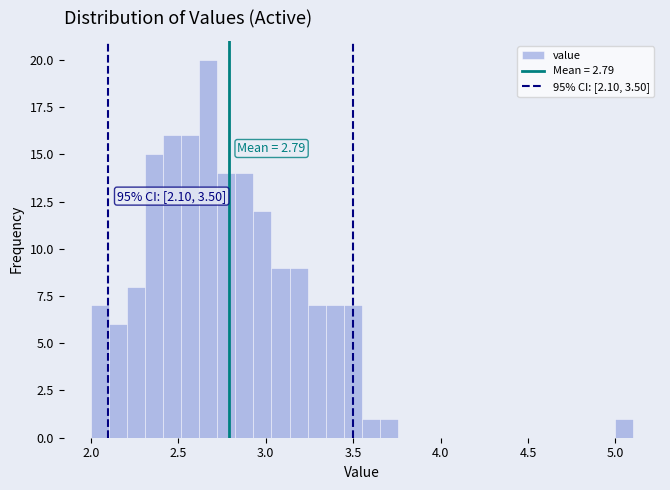

Read against the x-axis, roughly where is the centre of the tallest bar?

2.65